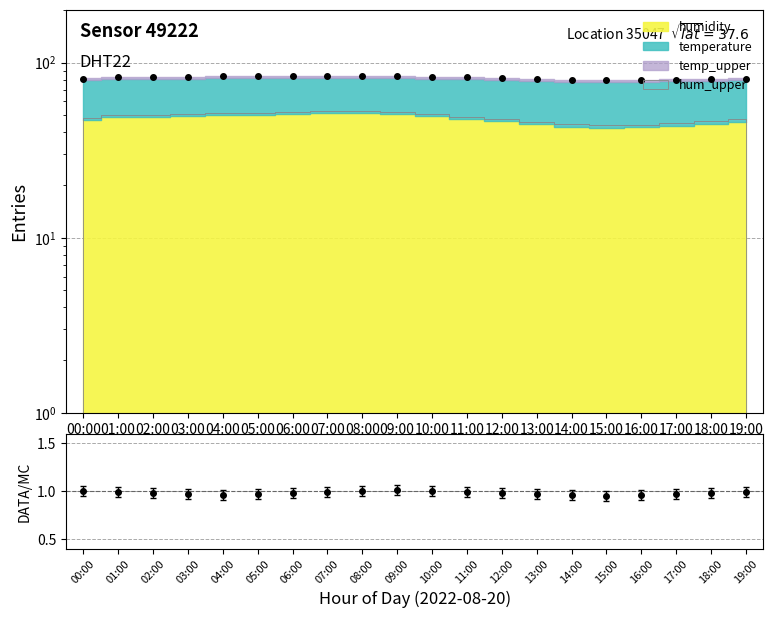

What is the smallest value displayed?

79.7